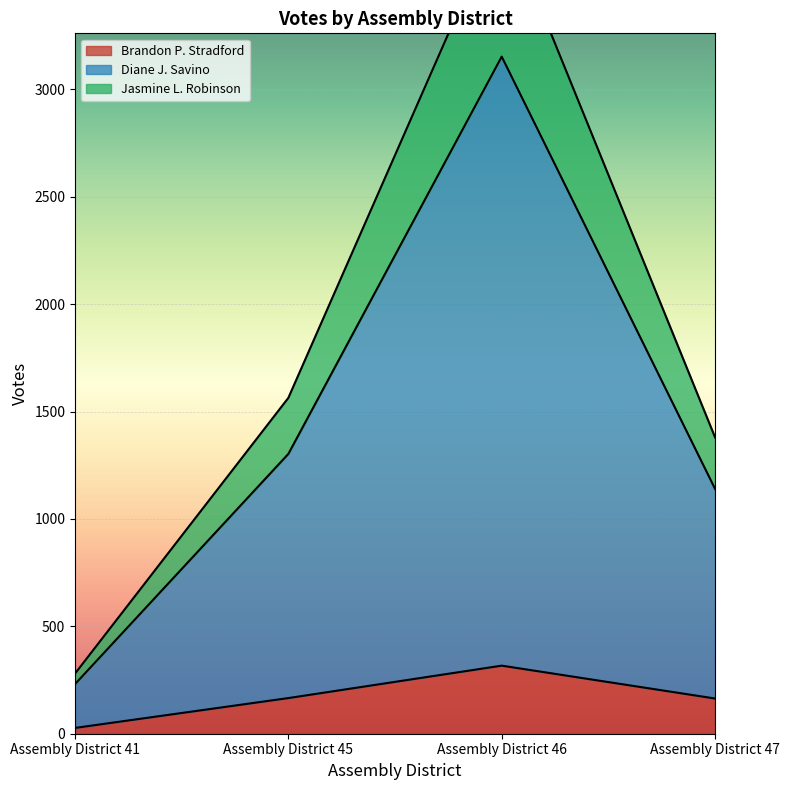

Between Assembly District 46 and Assembly District 47, which series saw the biggest shift?

Diane J. Savino